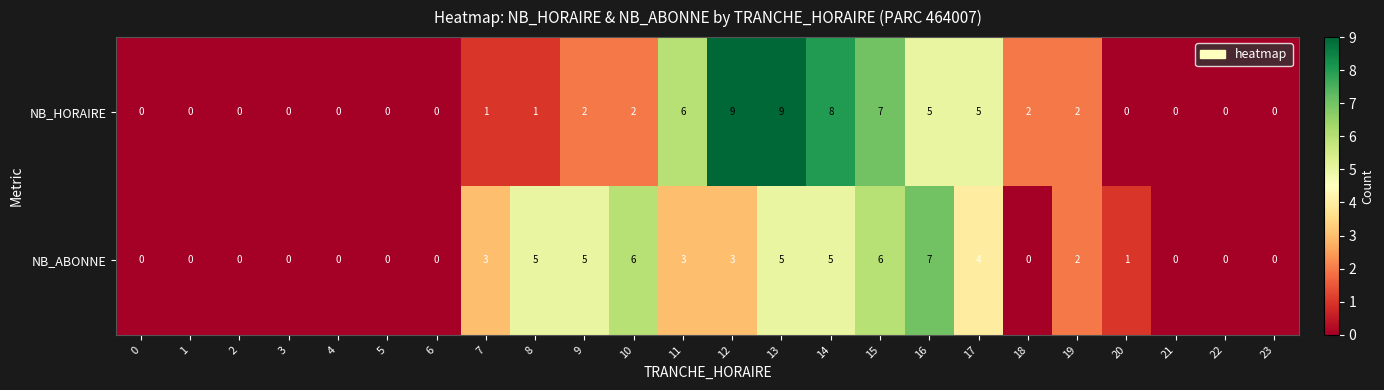

What is the total value across all series at 17?

9